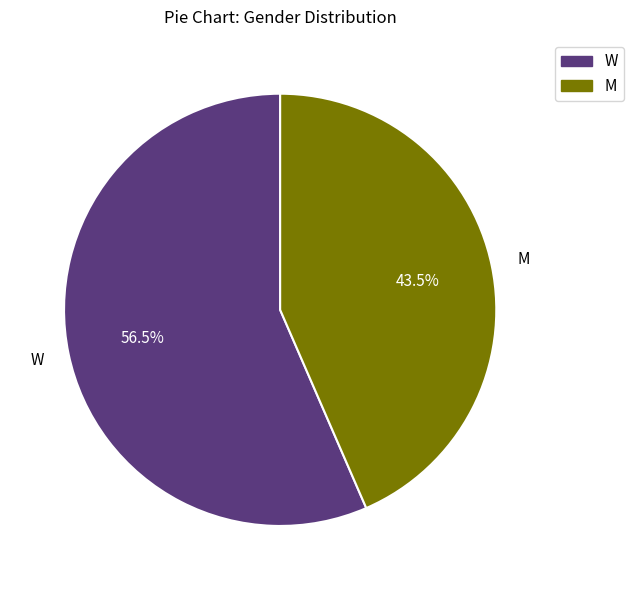

Which slice represents more than half of the pie?

W